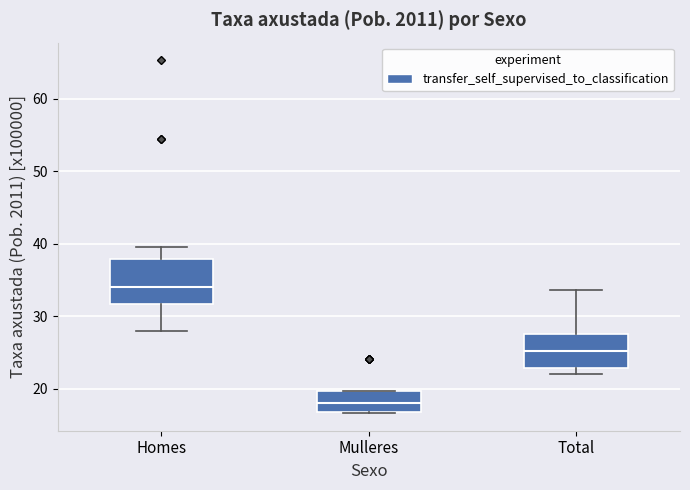

Reading left to right, read every box against the y-axis: the position of its median line, the range the box covers, and the ends of its whiskers. The values are not printed on the chart, so give them approximately, as read against the axis.

Homes: median 34, box 32 to 38, whiskers 28 to 40
Mulleres: median 18, box 17 to 20, whiskers 17 to 20
Total: median 25, box 23 to 27, whiskers 22 to 34